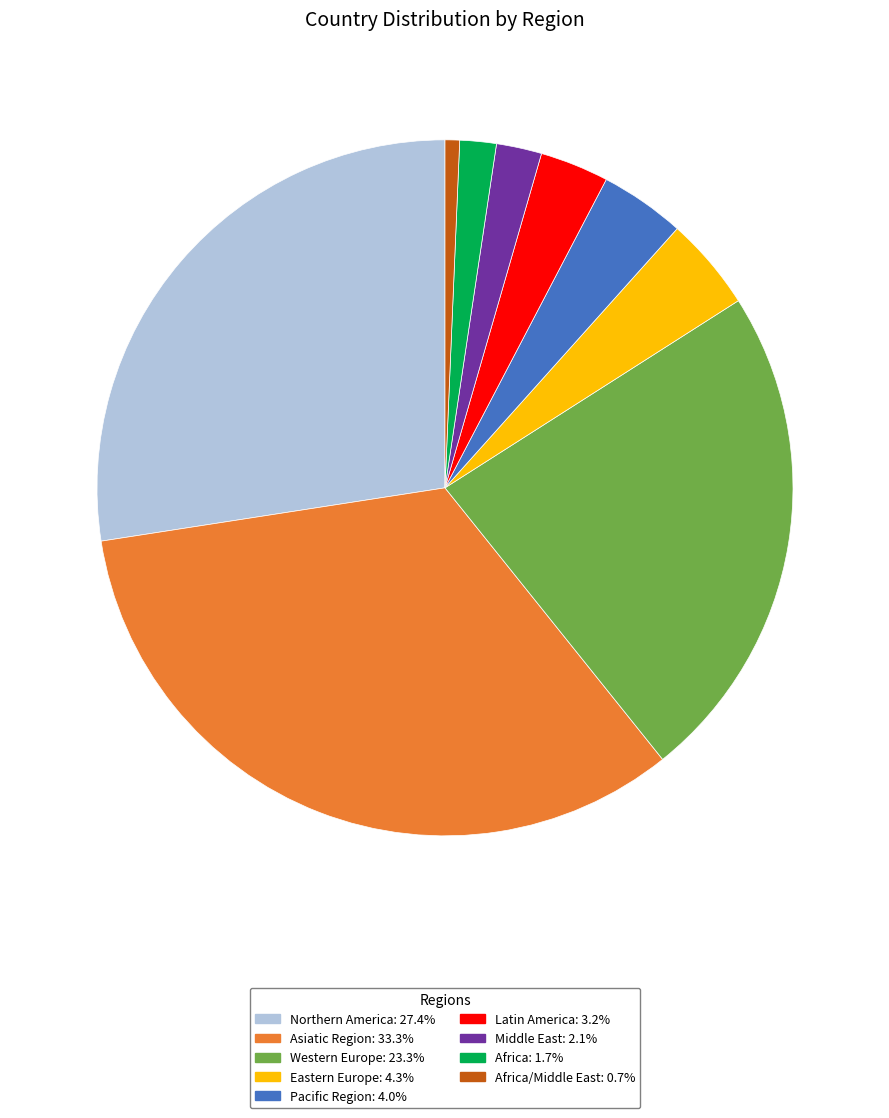

Do Western Europe: 23.3% and Asiatic Region: 33.3% together represent more than half of the pie?

Yes